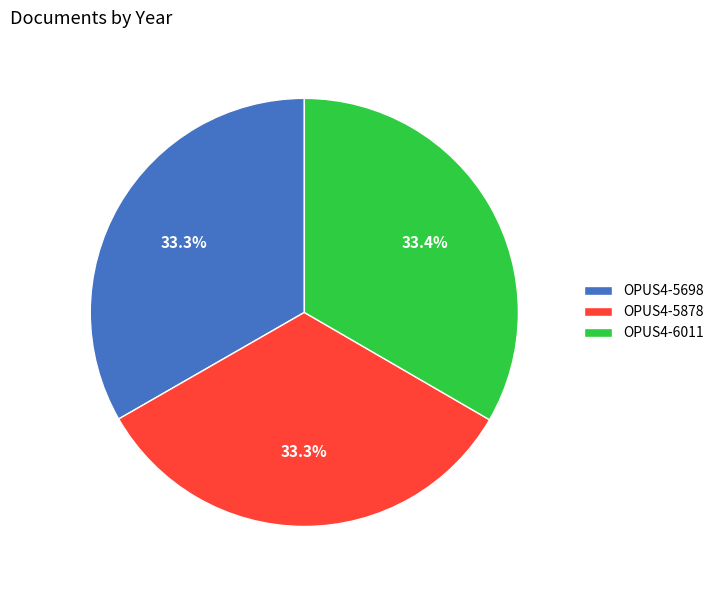

How much of the chart is everything except OPUS4-6011?

66.6%